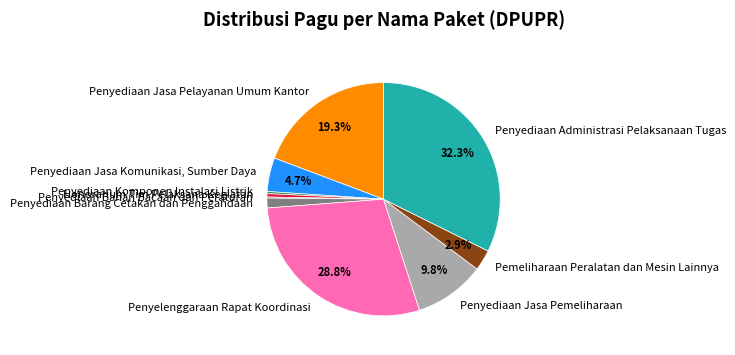

What is the largest slice in the pie chart?

Penyediaan Administrasi Pelaksanaan Tugas